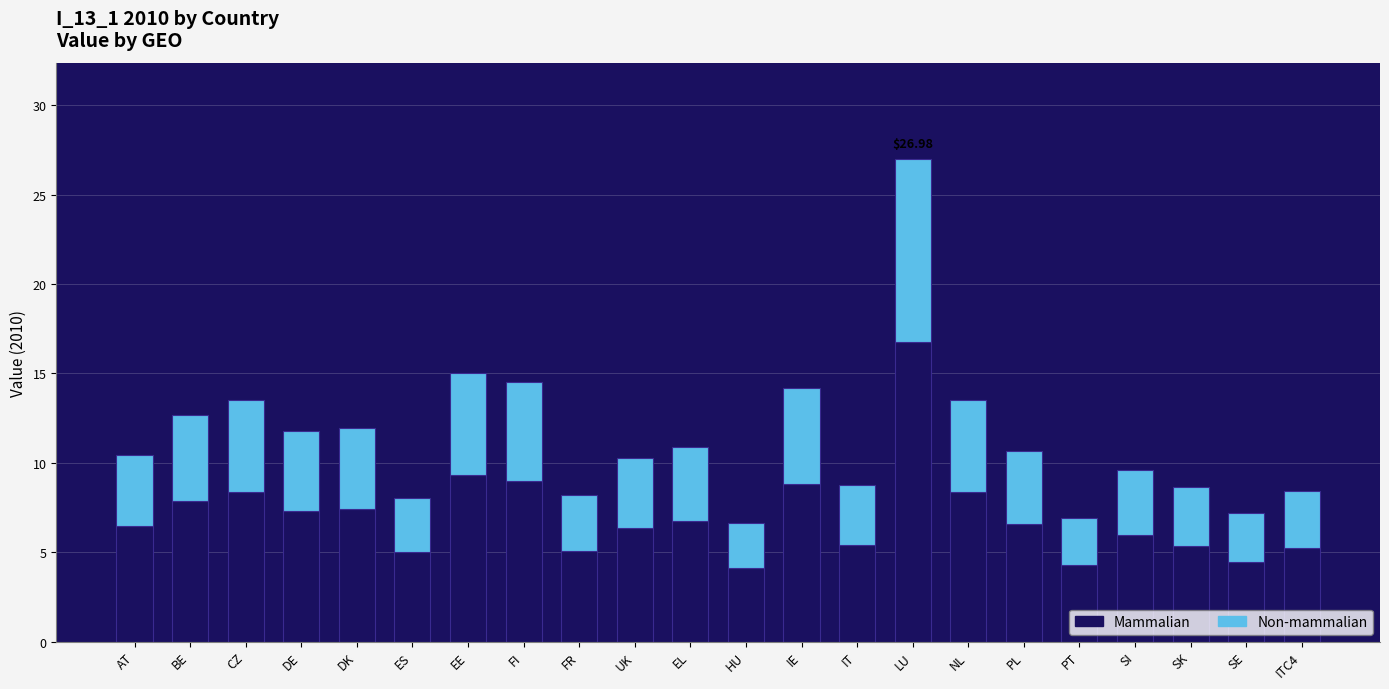

At which category is the sum across all series the highest?

LU